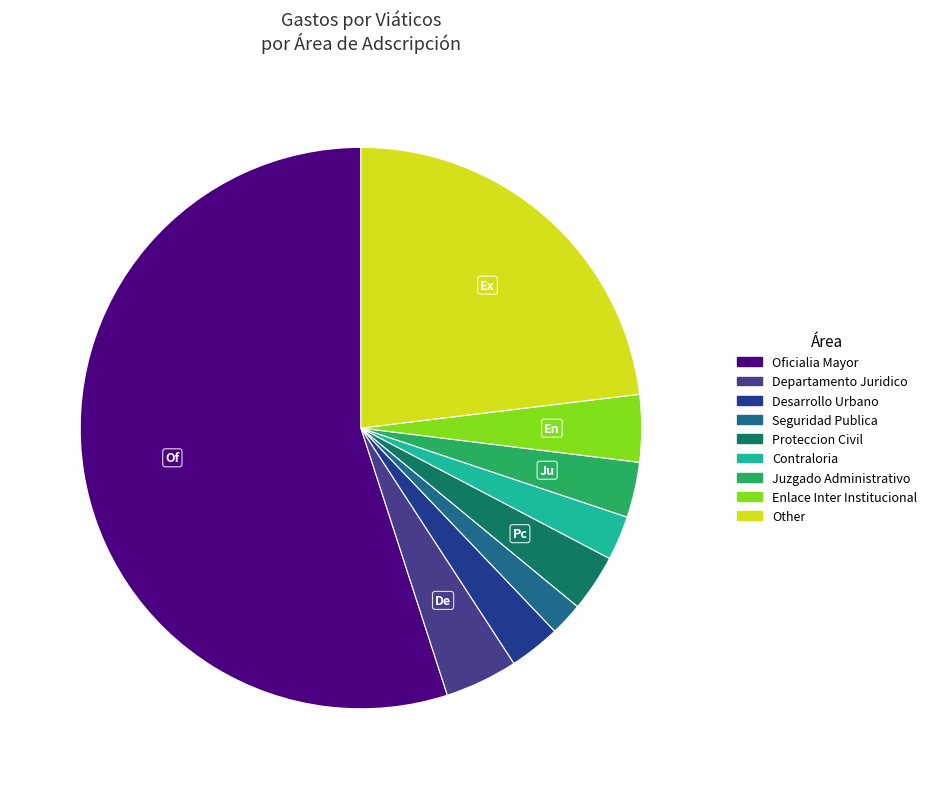

Is it true that Other is 12% of the pie?

False